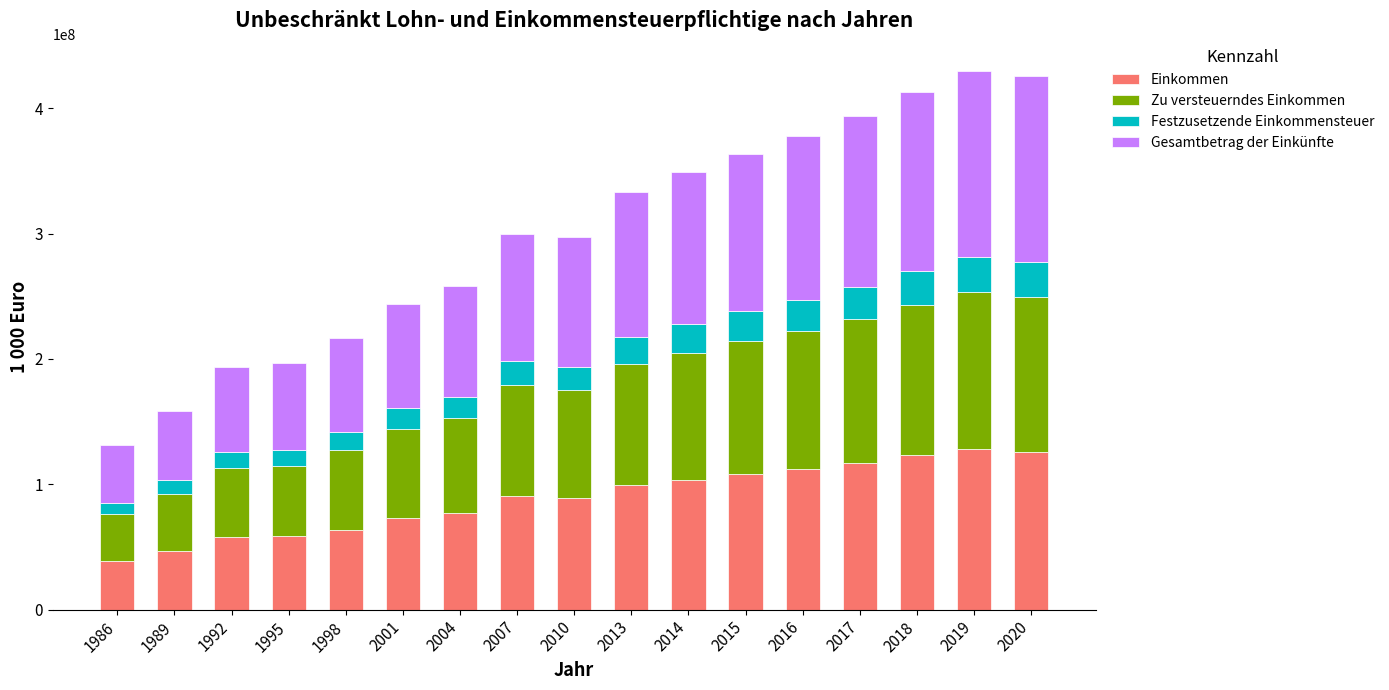

What is the total value across all series at 1992?

193182891